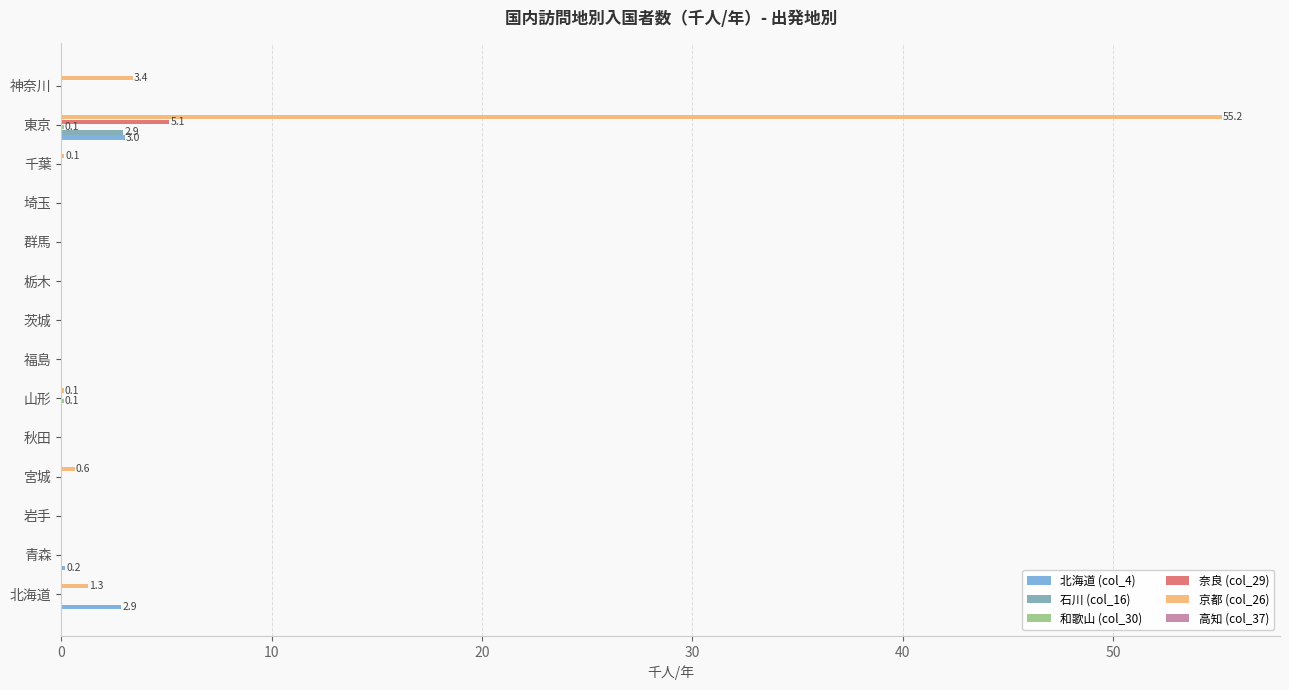

The 奈良 (col_29) series shows 0.0 at 秋田. True or false?

True